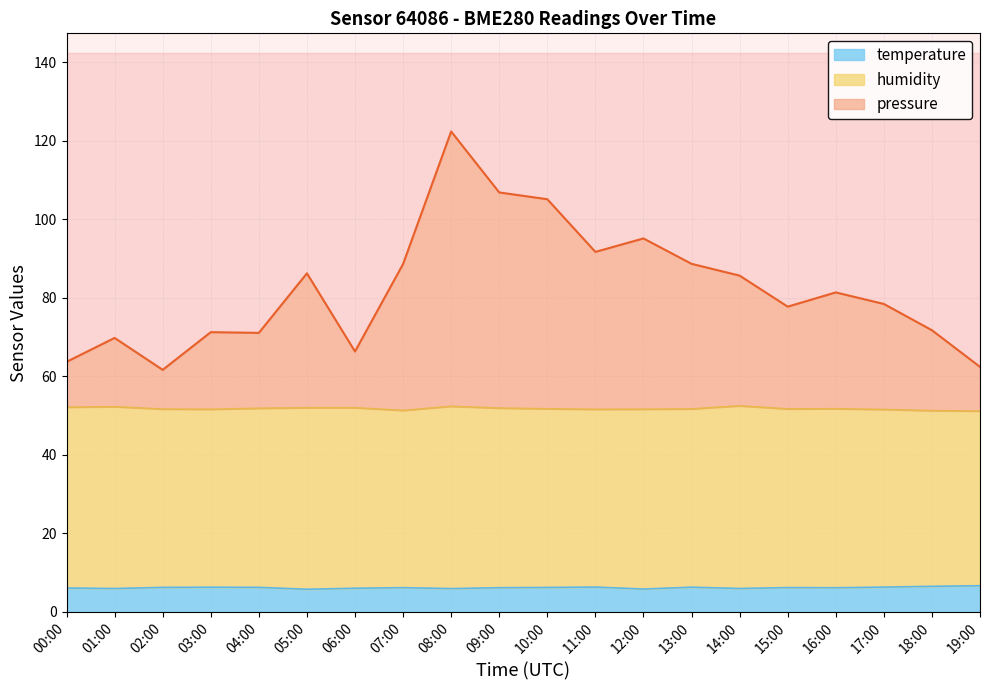

Count the number of categories in the chart.

20